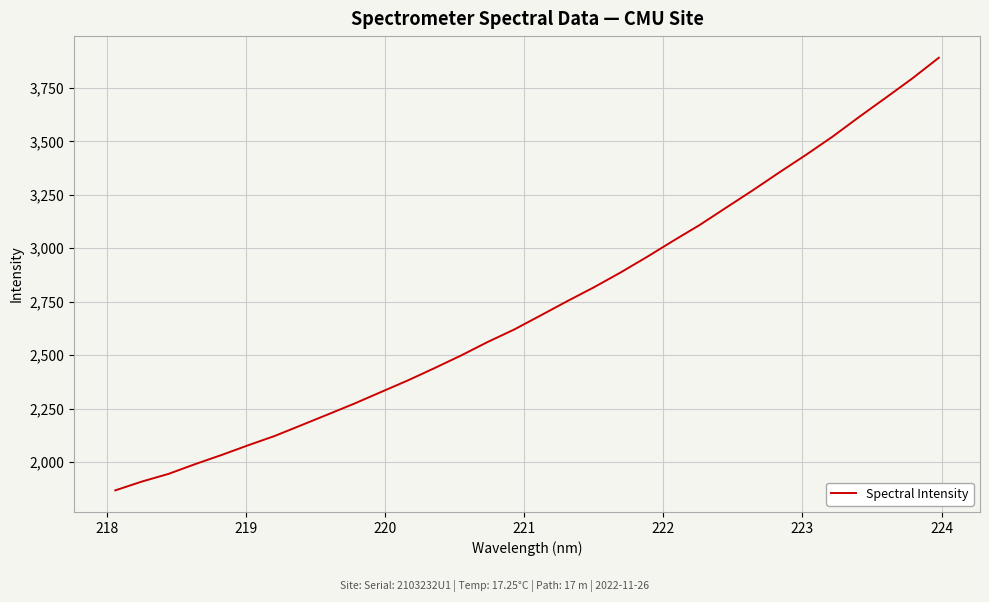

What is the smallest value displayed?

1867.0